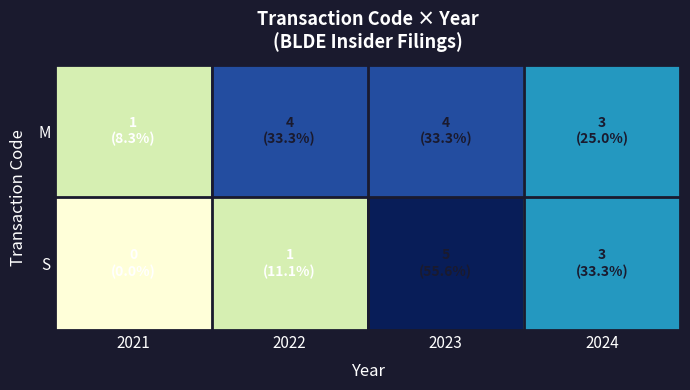

Rank the series at 2022 from highest to lowest value.

M, S